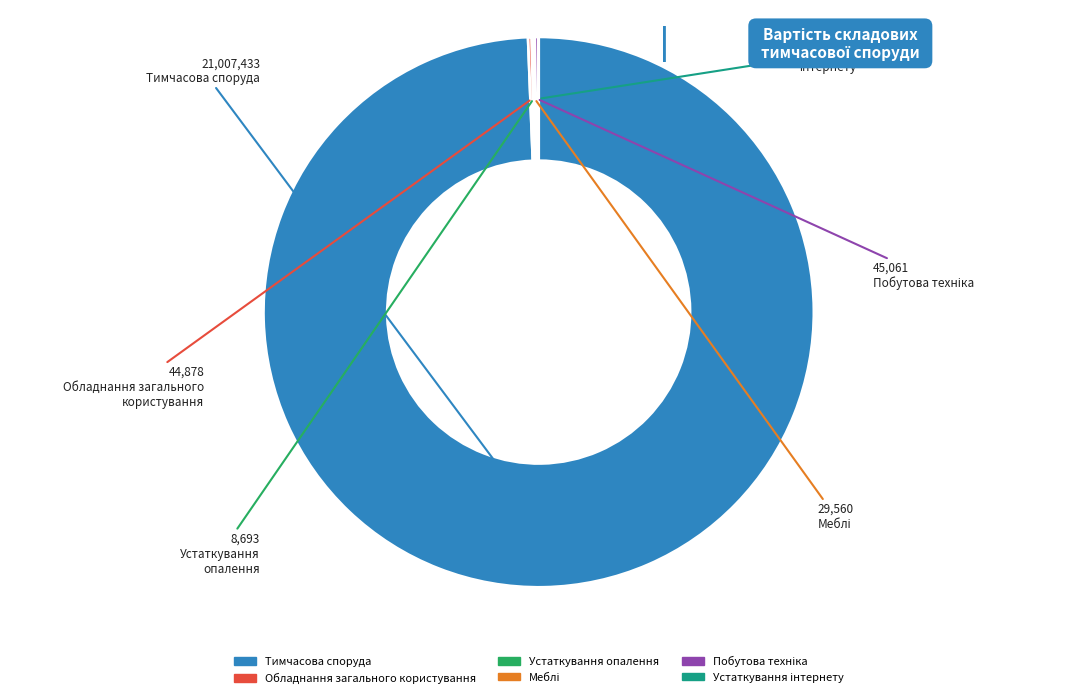

Is there any slice that represents more than half of the pie?

Yes